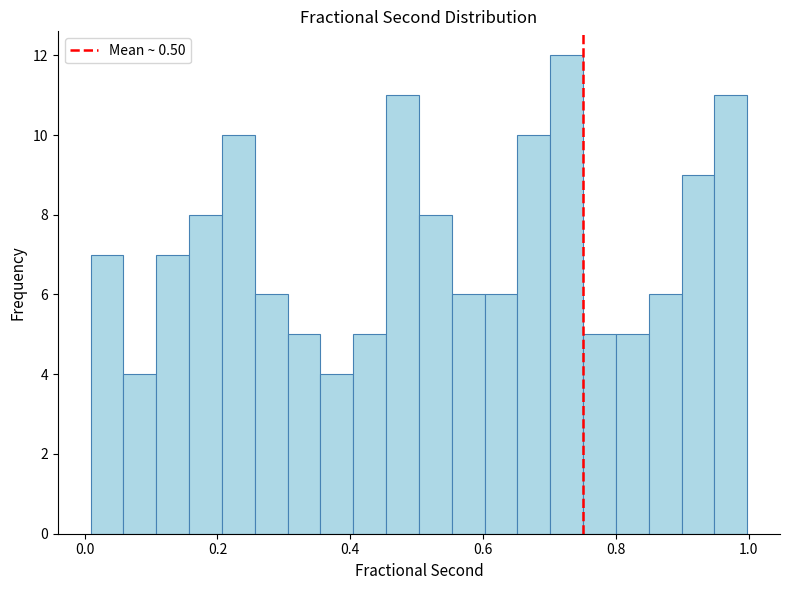

Around what value on the x-axis is the tallest bar? Give the approximate position of its centre, as read against the axis.

0.72